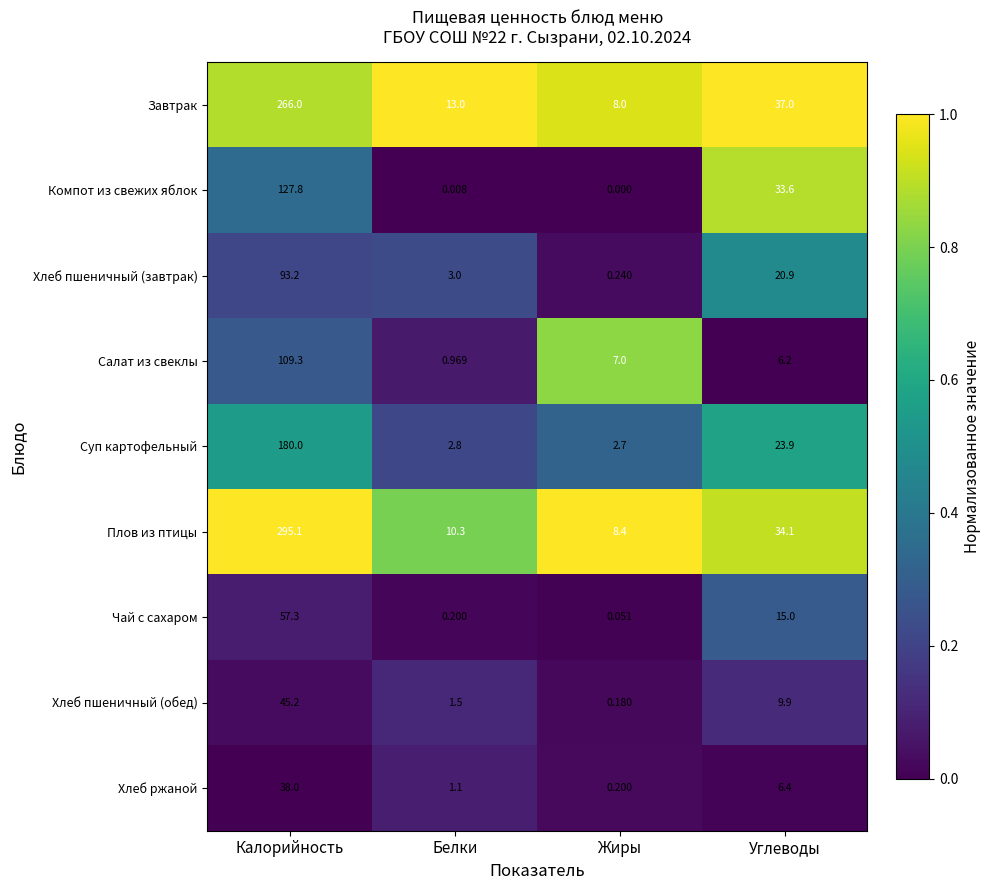

Which series changed the most between Калорийность and Белки?

Плов из птицы